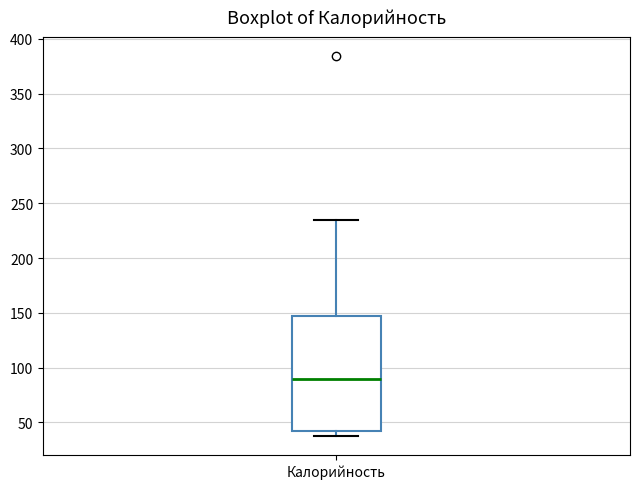

Where does the upper whisker of the box for Калорийность end on the y-axis? The values are not printed on the chart, so give them approximately, as read against the axis.

235